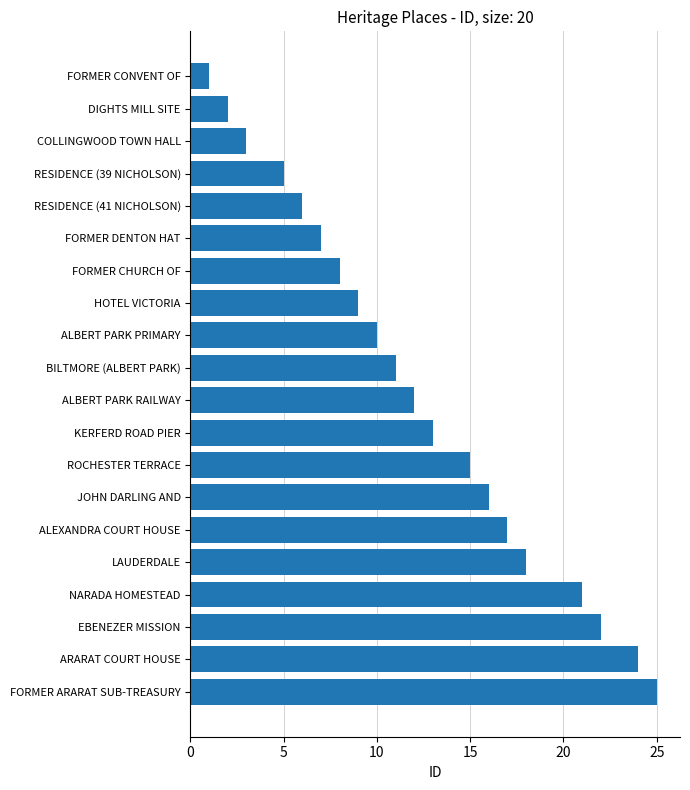

What is the difference between the maximum and minimum values?

24